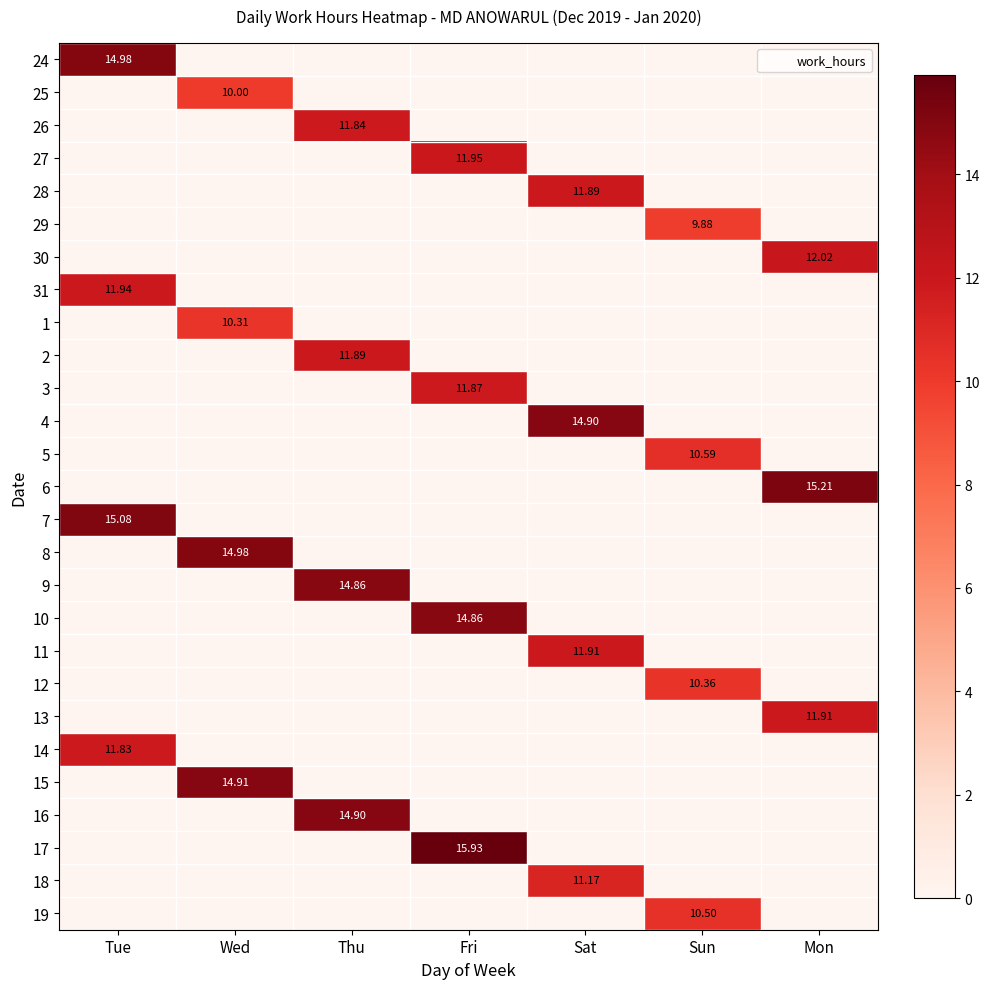

Count the number of data series in this chart.

27